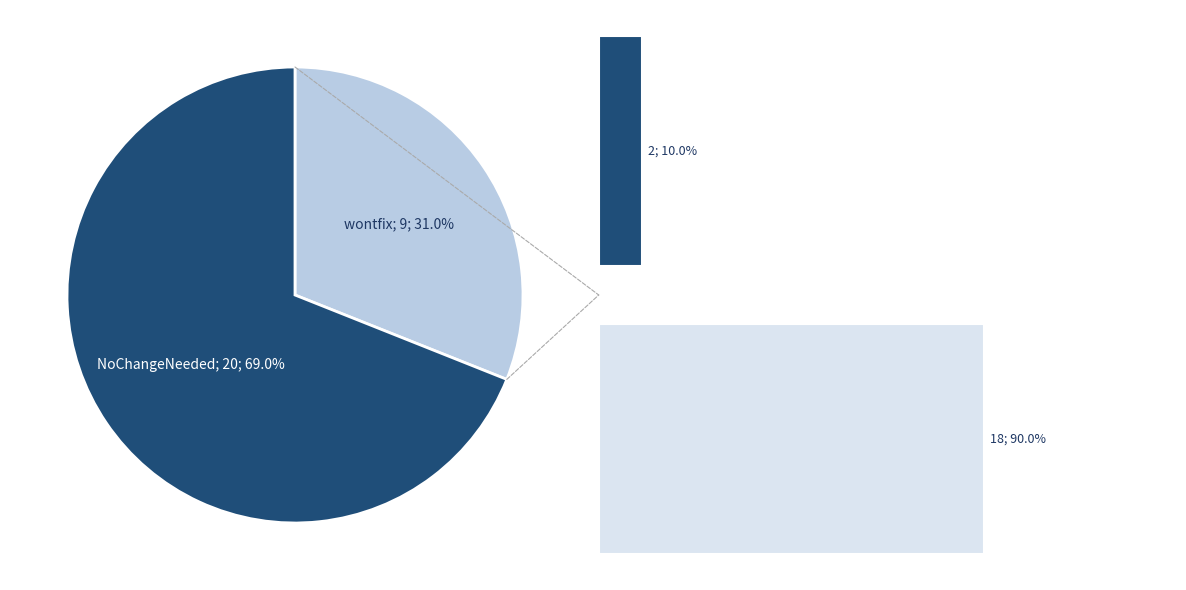

Does any single category account for the majority?

Yes